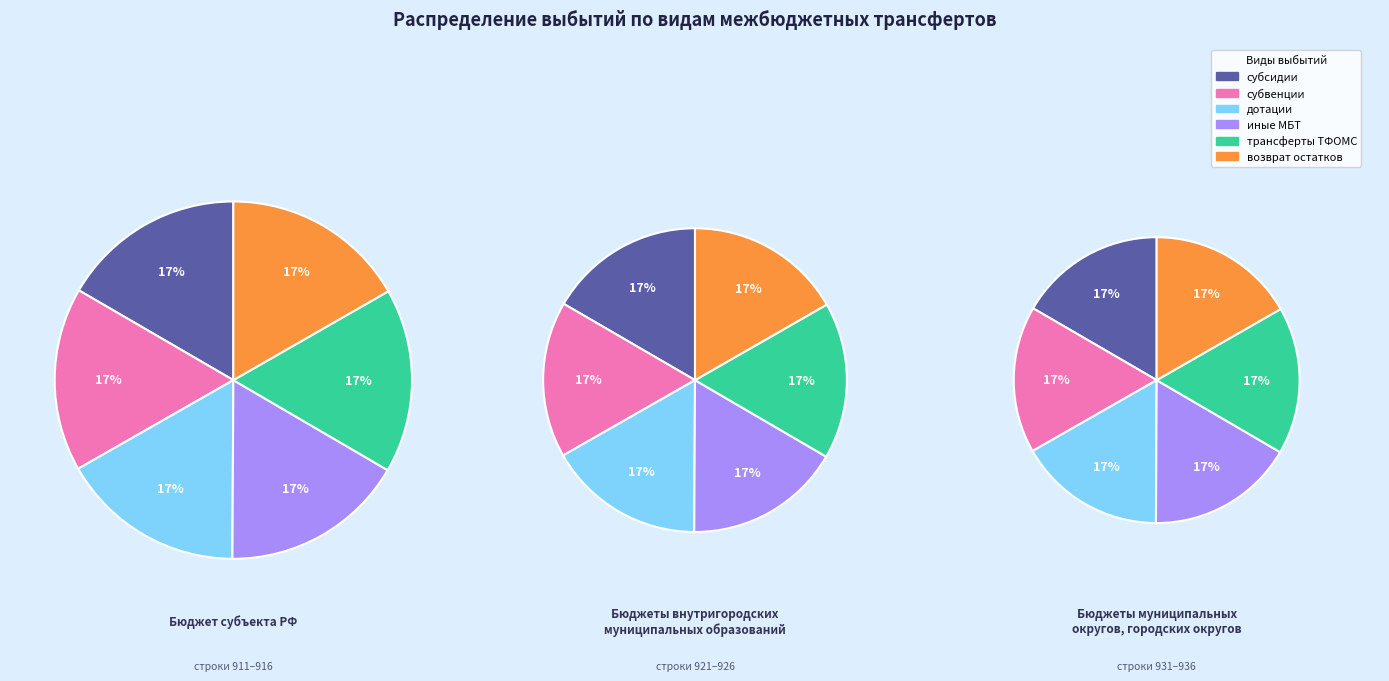

Does any single category account for the majority?

No